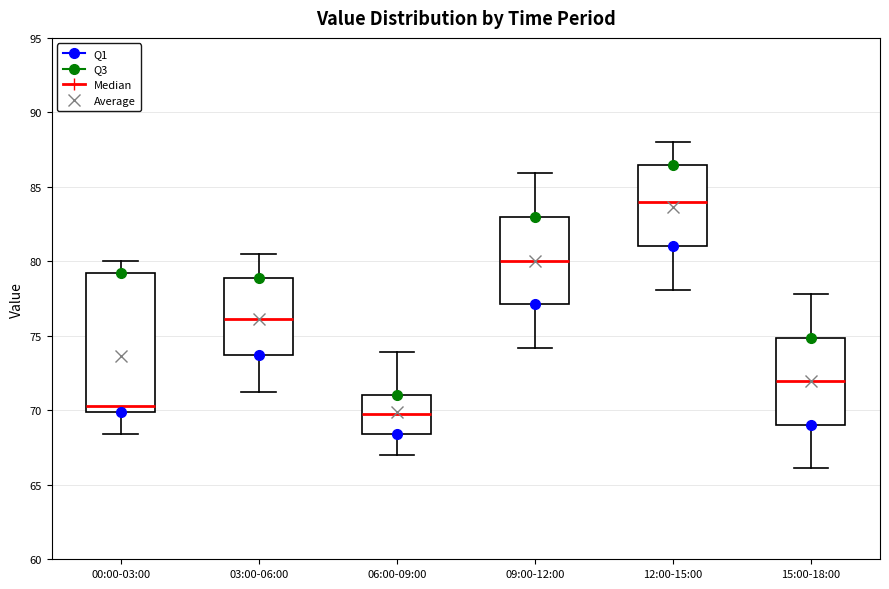

Where is the upper edge of the box for 12:00-15:00 on the y-axis? The values are not printed on the chart, so give them approximately, as read against the axis.

86.5